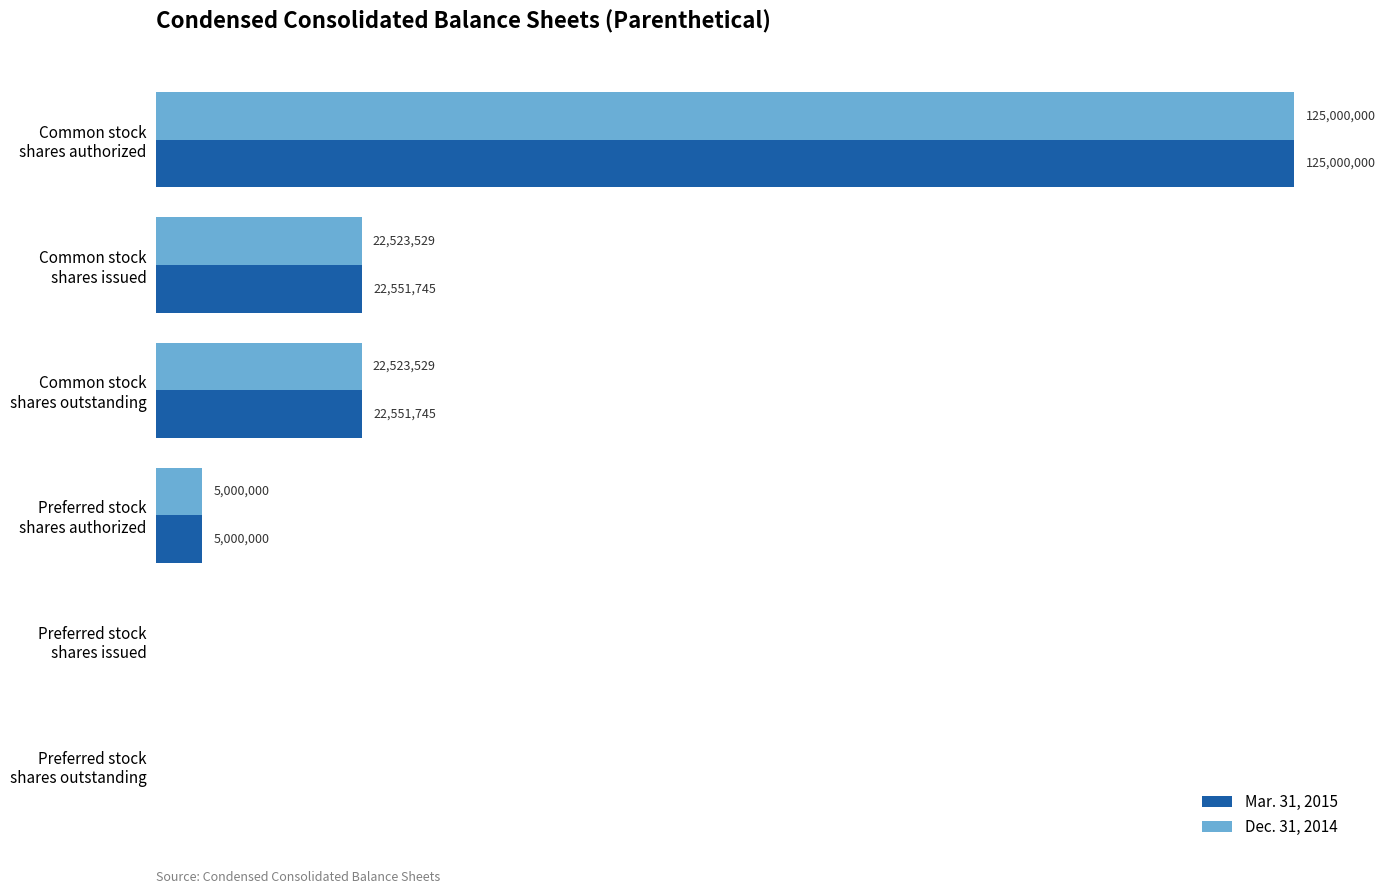

What are all the series names shown in the legend?

Mar. 31, 2015, Dec. 31, 2014